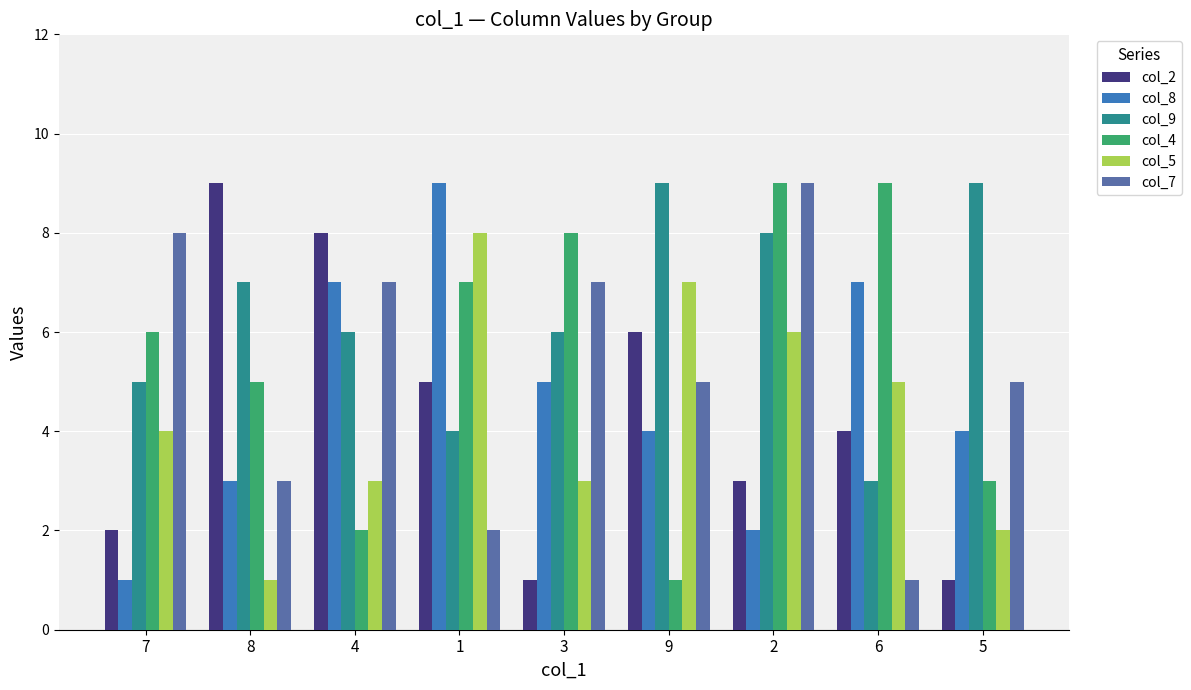

What is the average value of the col_2 series?

4